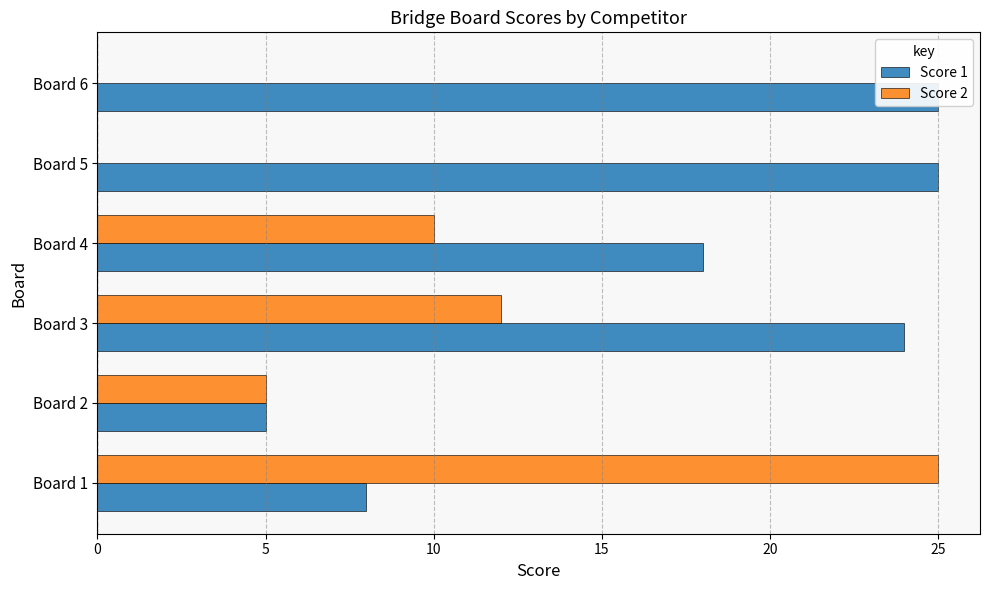

How many values in Score 2 are above zero?

4